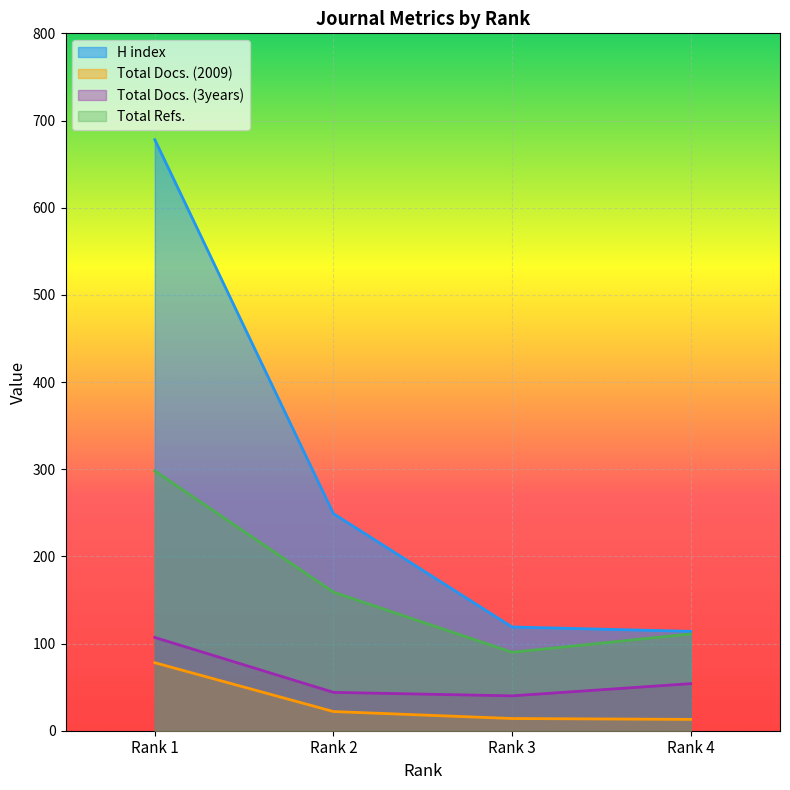

The value of Total Refs. at Rank 1 is 485. True or false?

False